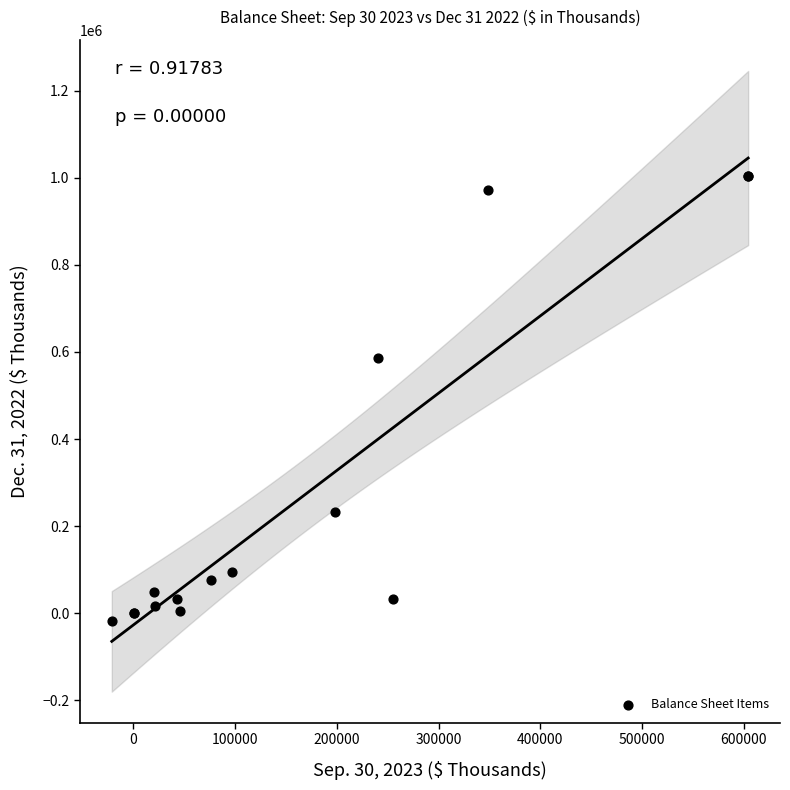

What Y value in the scatter plot is closest to 493637?

587138